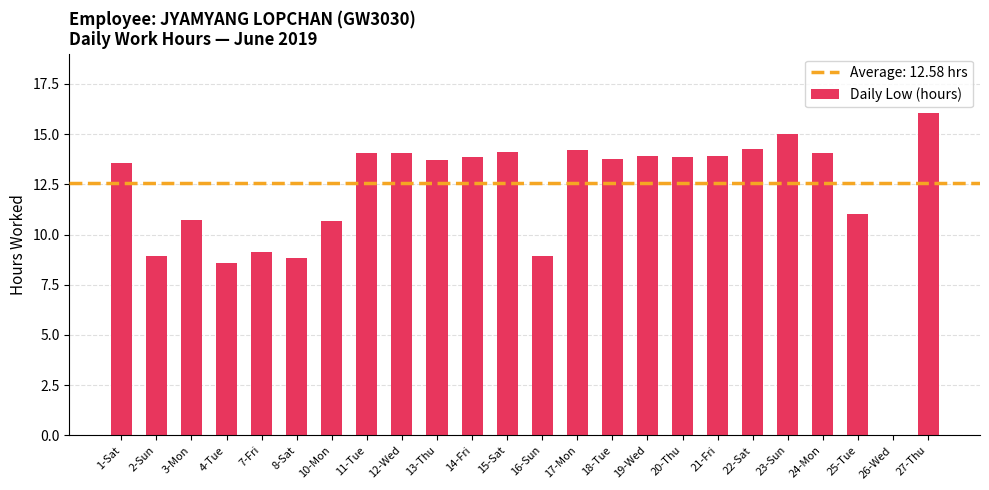

What is the approximate value at 12-Wed?

14.1